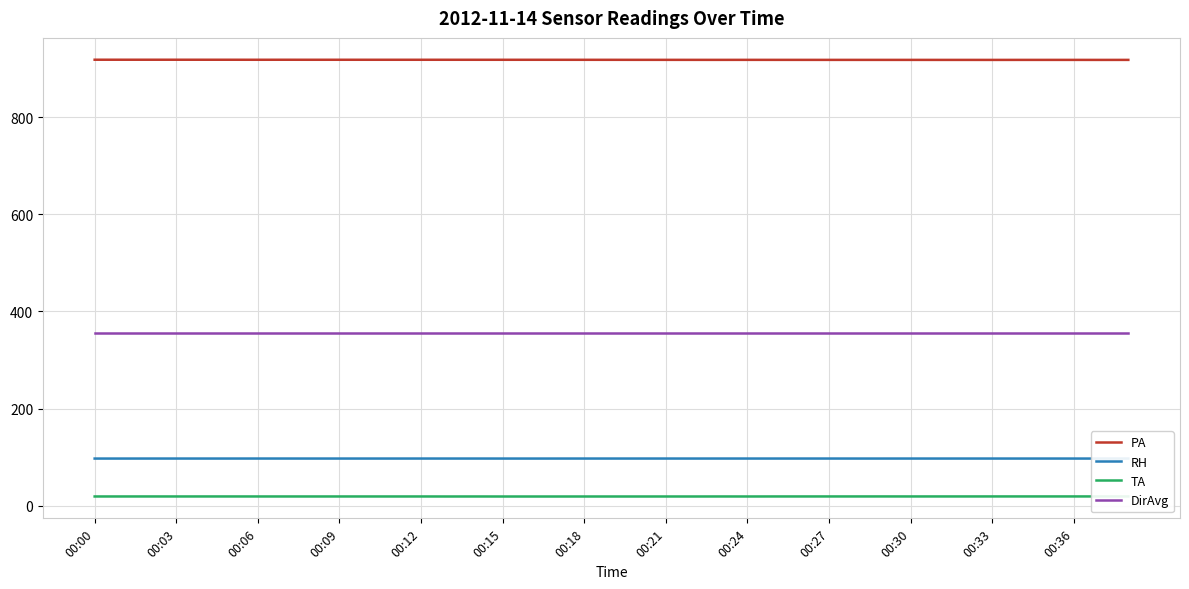

True or false: RH and DirAvg cross at least once.

False